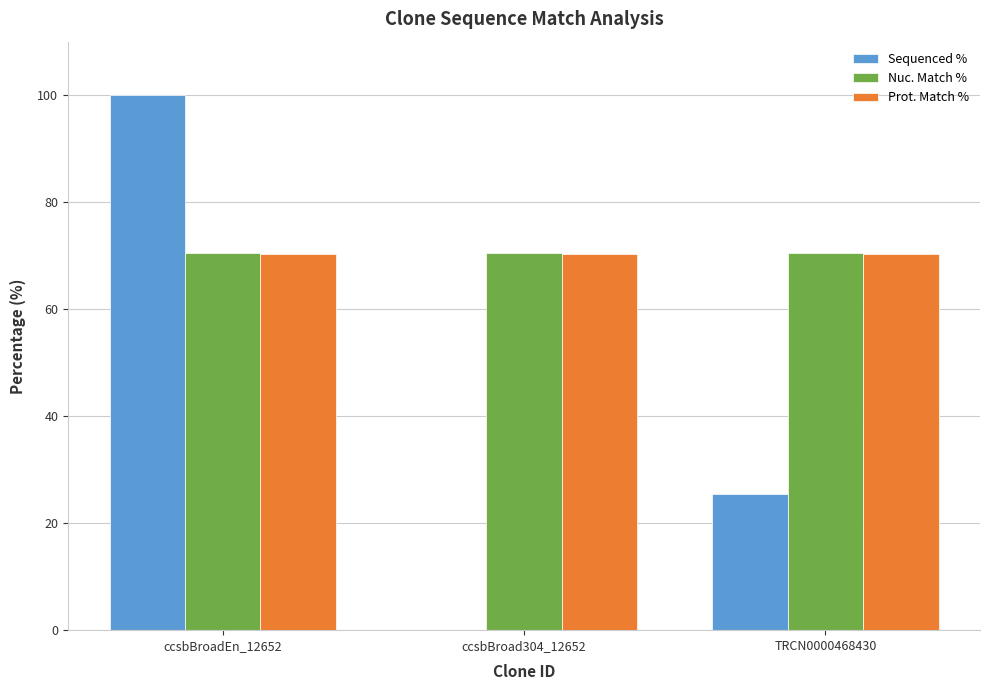

Between ccsbBroadEn_12652 and TRCN0000468430, which series saw the biggest shift?

Sequenced %